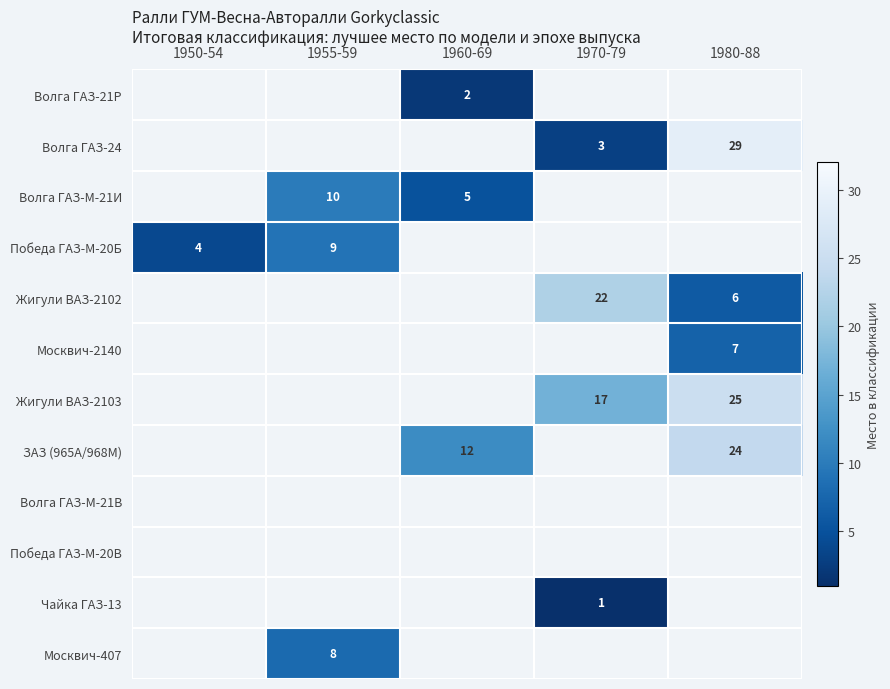

What is the greatest value displayed?

29